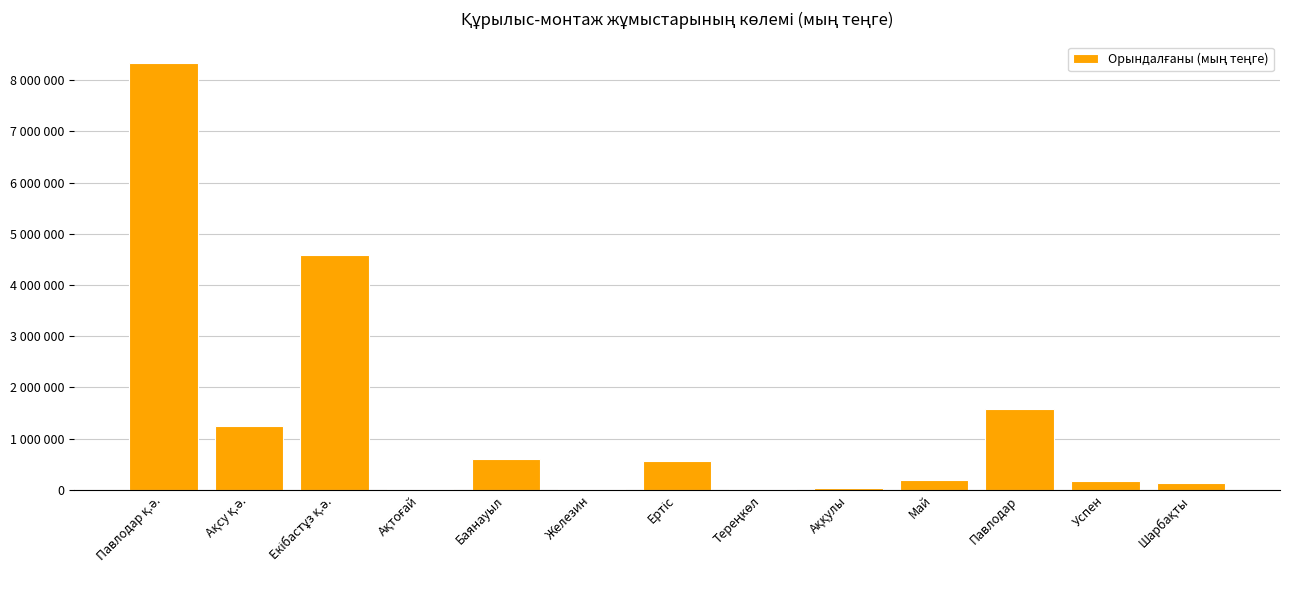

List the labels in order of value, smallest first.

Ақтоғай, Тереңкөл, Железин, Аққулы, Шарбақты, Успен, Май, Ертіс, Баянауыл, Ақсу қ.ә., Павлодар, Екібастұз қ.ә., Павлодар қ.ә.